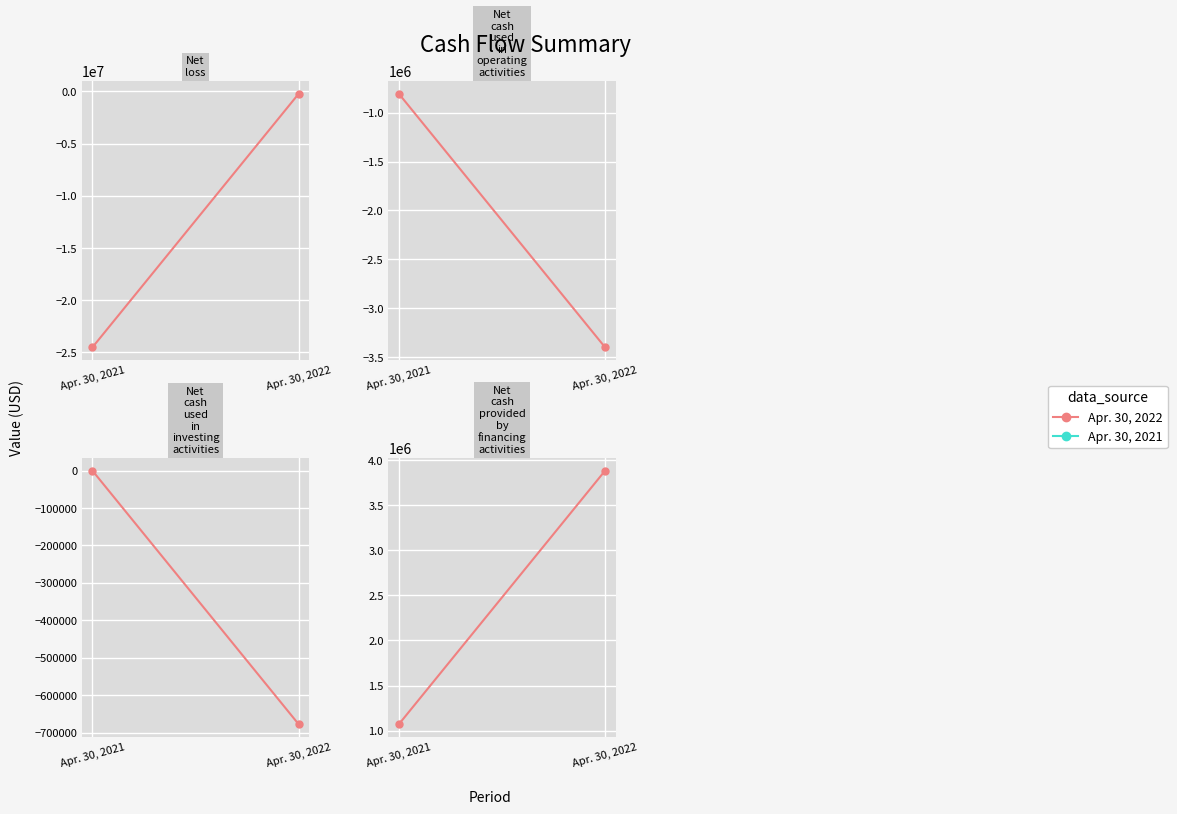

Is the value of Net loss at Apr. 30, 2021 greater than the value of Net cash used in investing activities at Apr. 30, 2022?

No